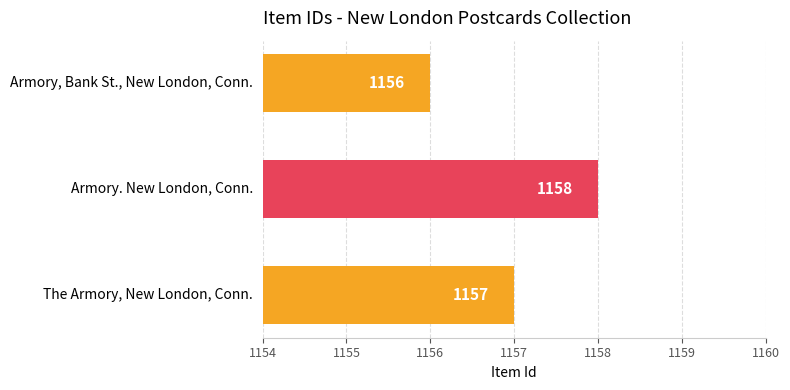

How many categories are shown in the chart?

3